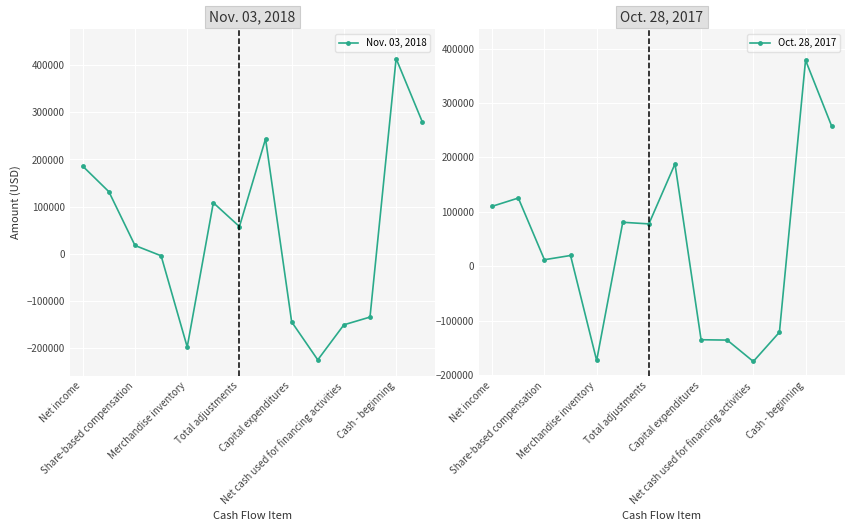

What is the lowest value of the Nov. 03, 2018 series?

-224343